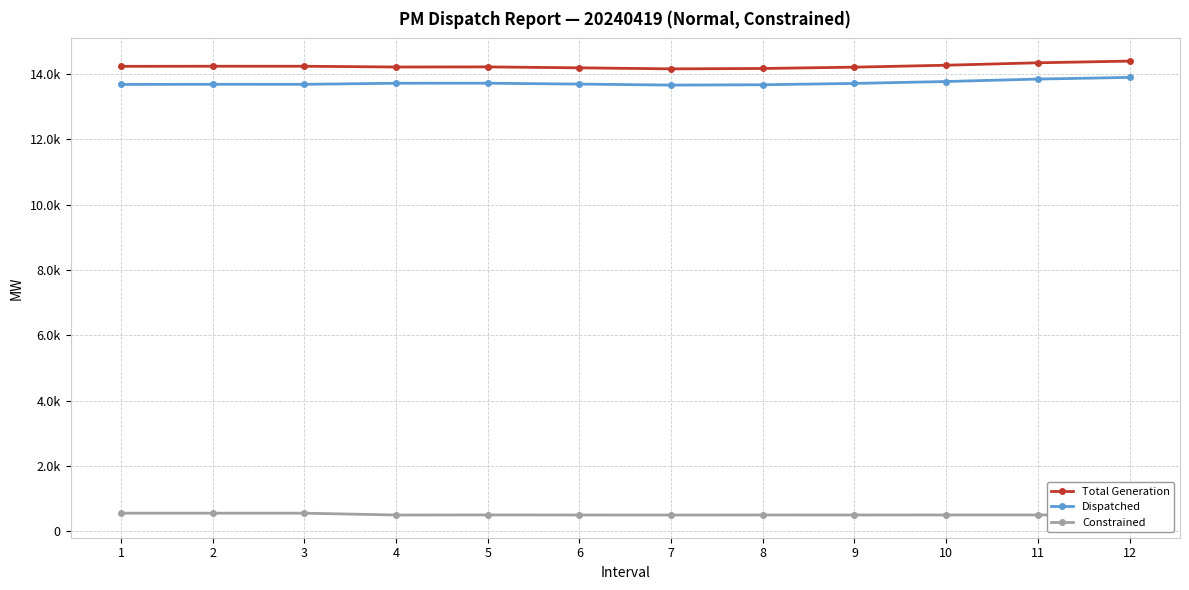

The Constrained series shows 821.7 at 4. True or false?

False